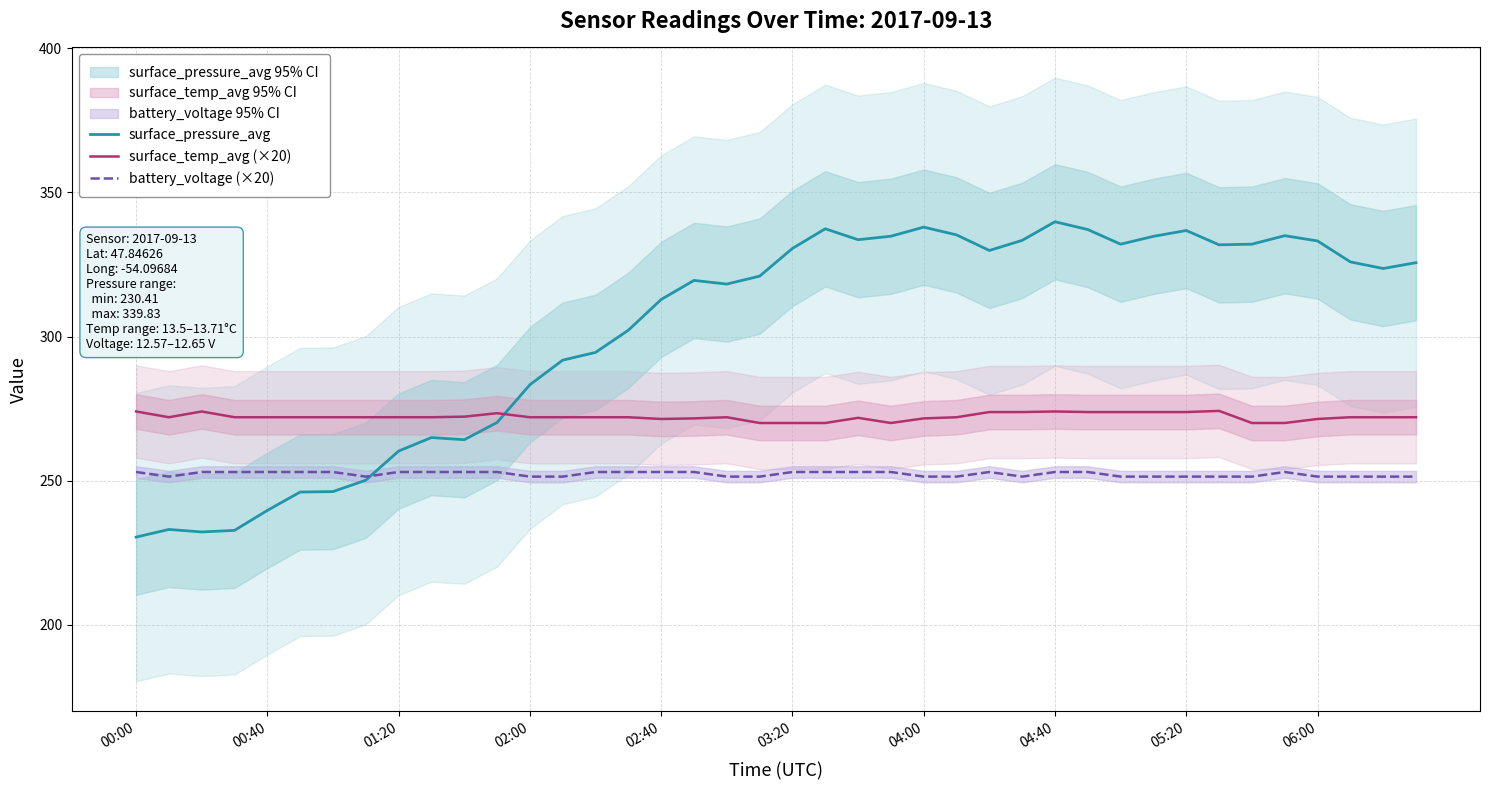

What position from the left is 29?

30